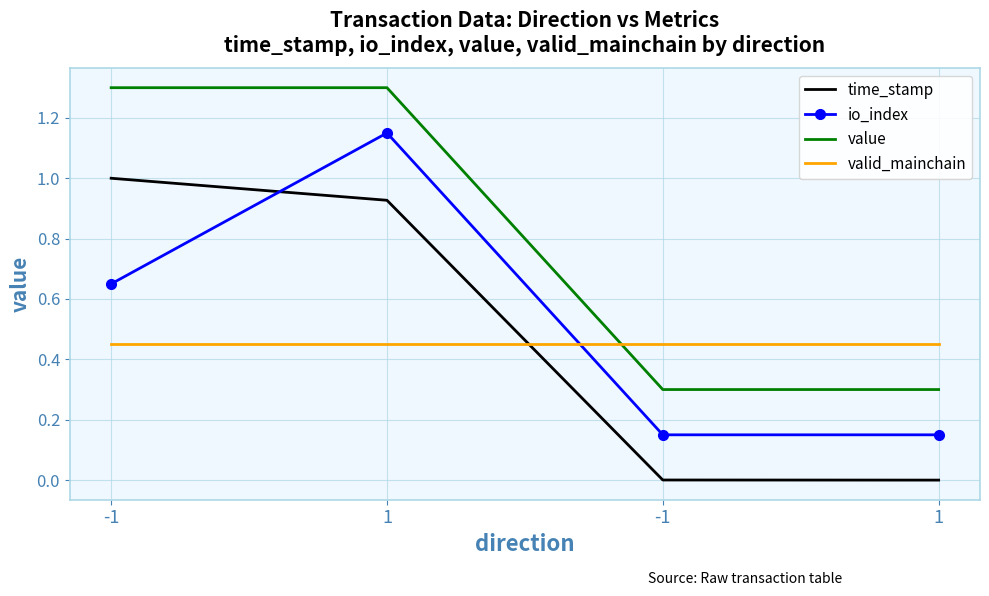

Which has a higher value, 1 or 1?

1